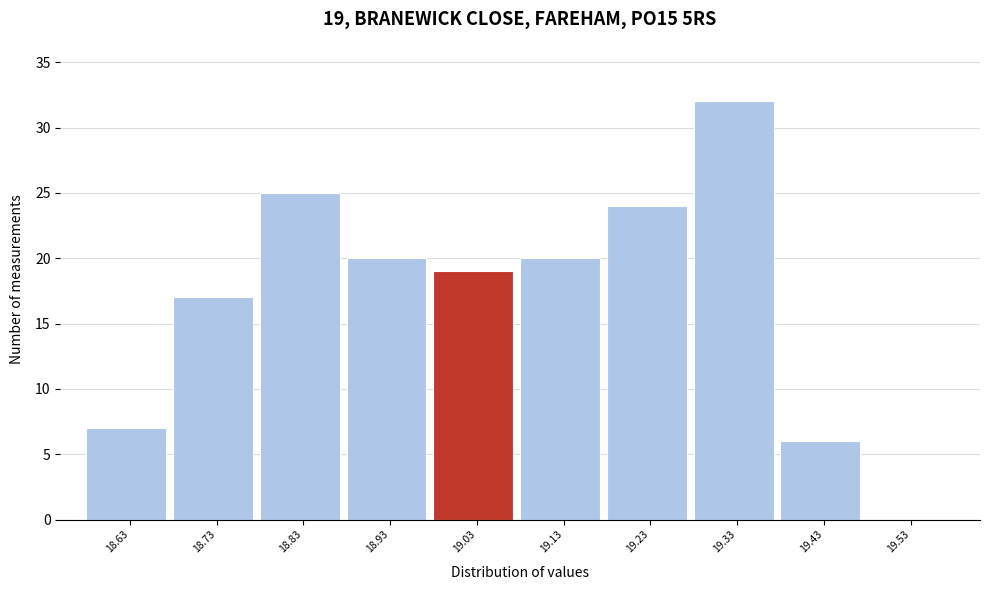

Reading right to left, list all the values displayed in this chart.

19.53=0	19.43=6	19.33=32	19.23=24	19.13=20	19.03=19	18.93=20	18.83=25	18.73=17	18.63=7